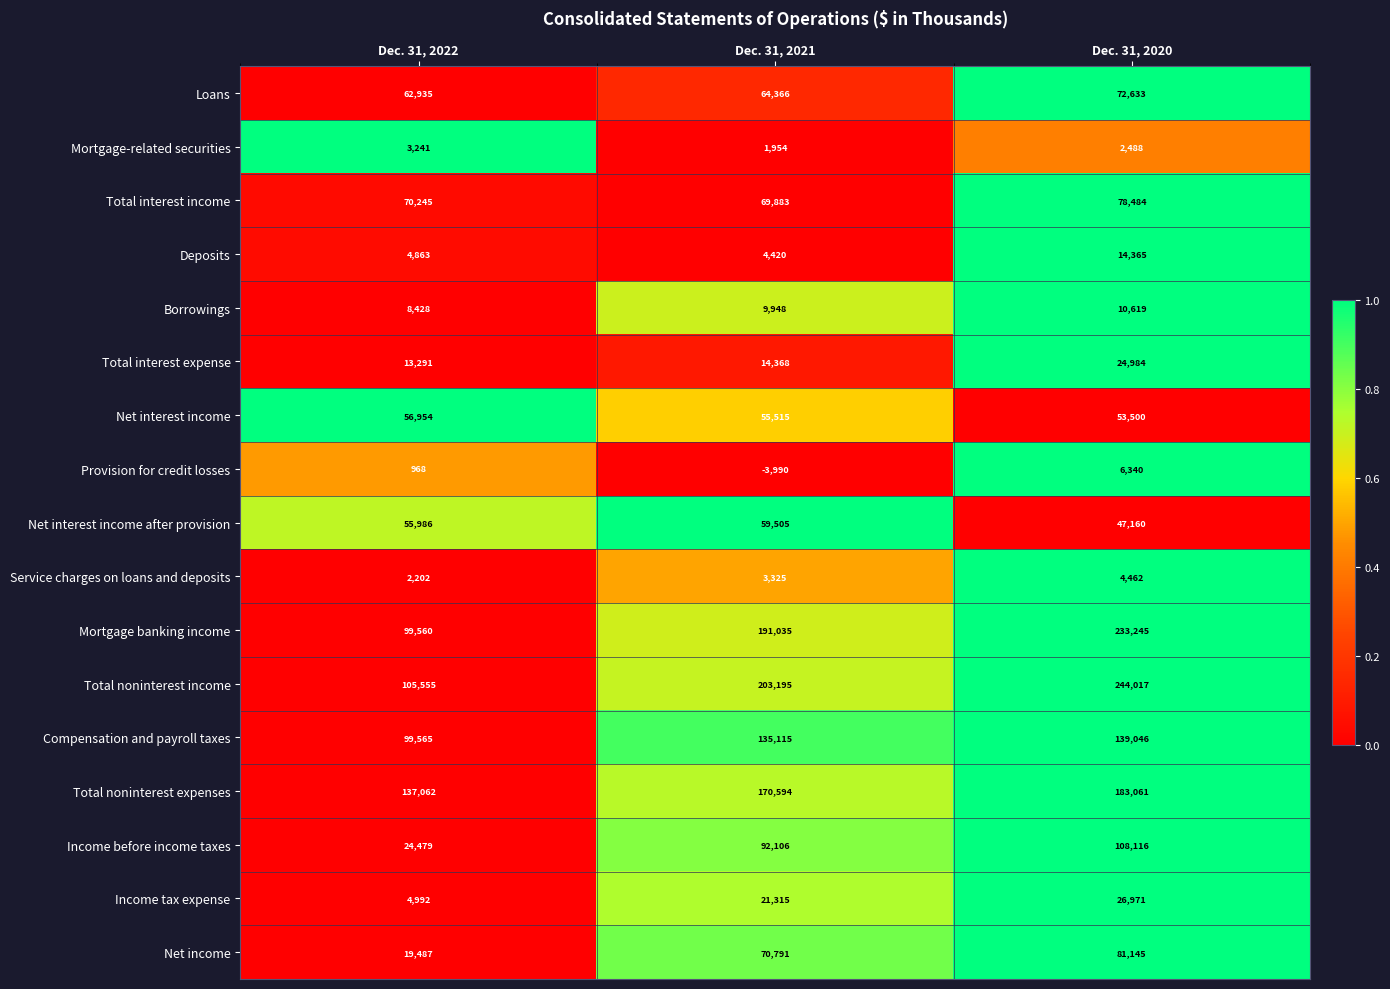

What is the greatest value displayed?

244017